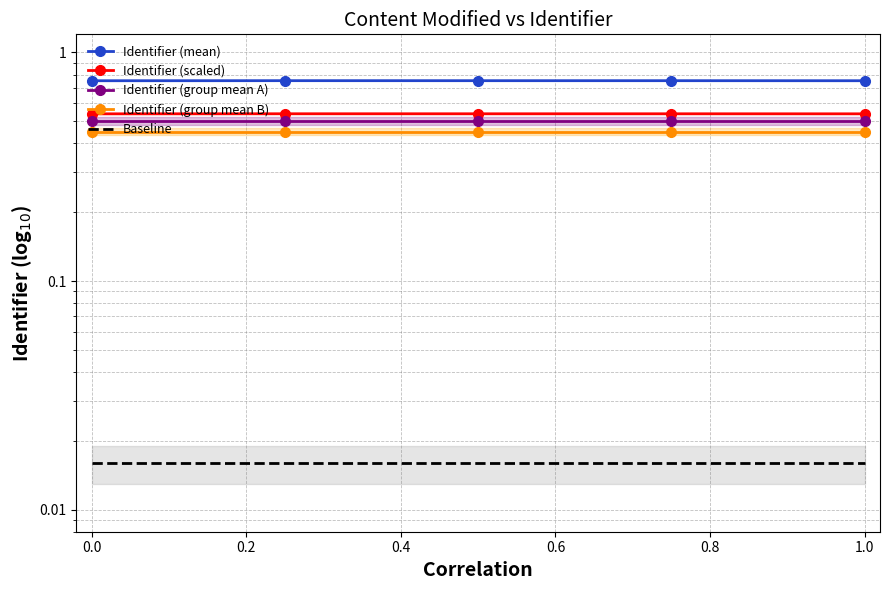

What is the average value of the Identifier (scaled) series?

0.5